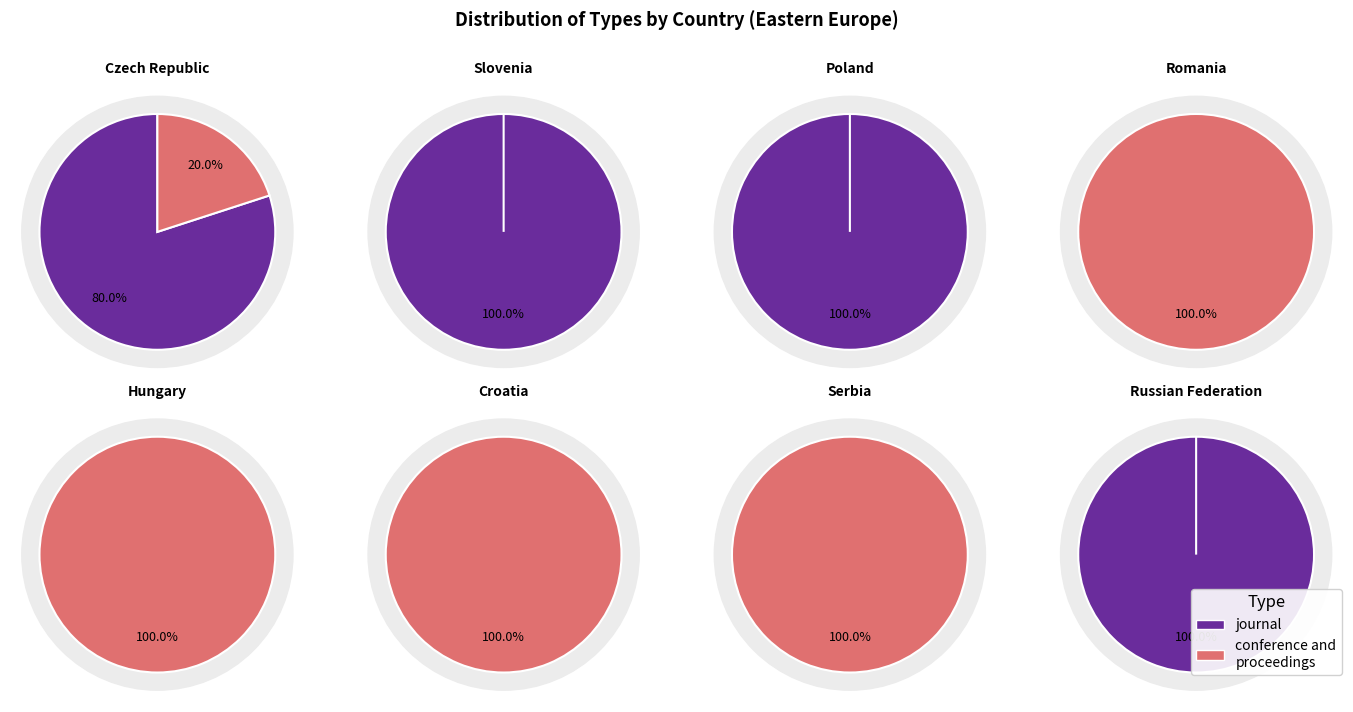

To the nearest percent, what is the combined percentage of conference and proceedings and journal?

100%